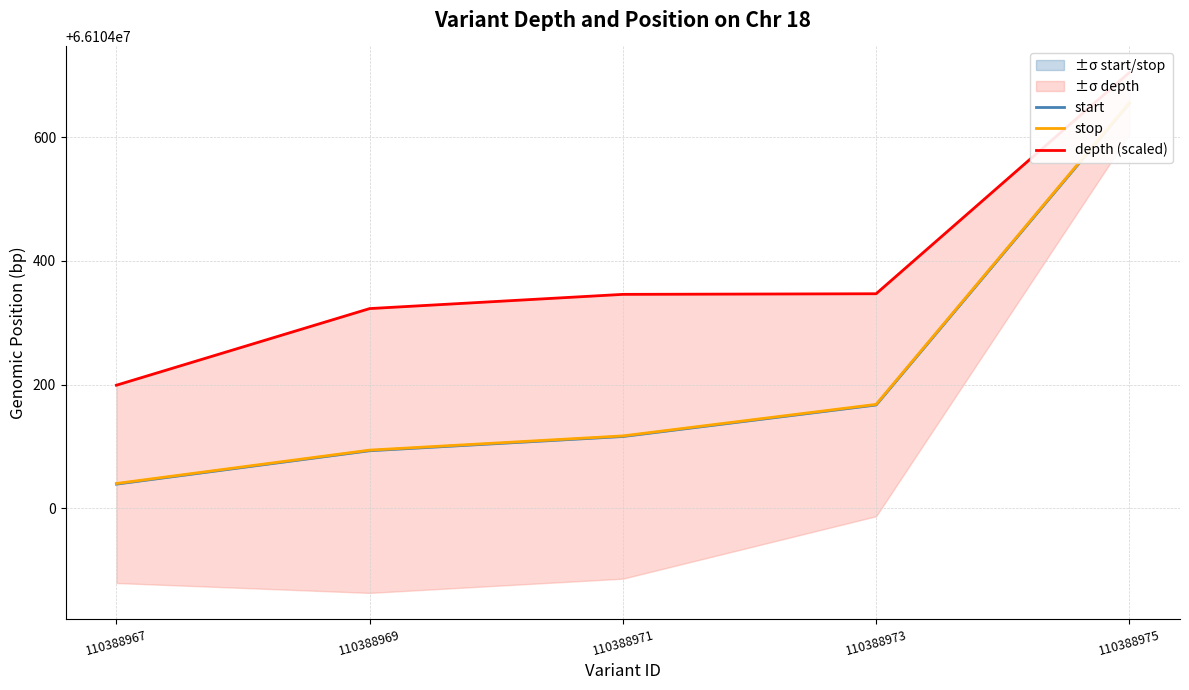

True or false: start and depth (scaled) cross at least once.

False